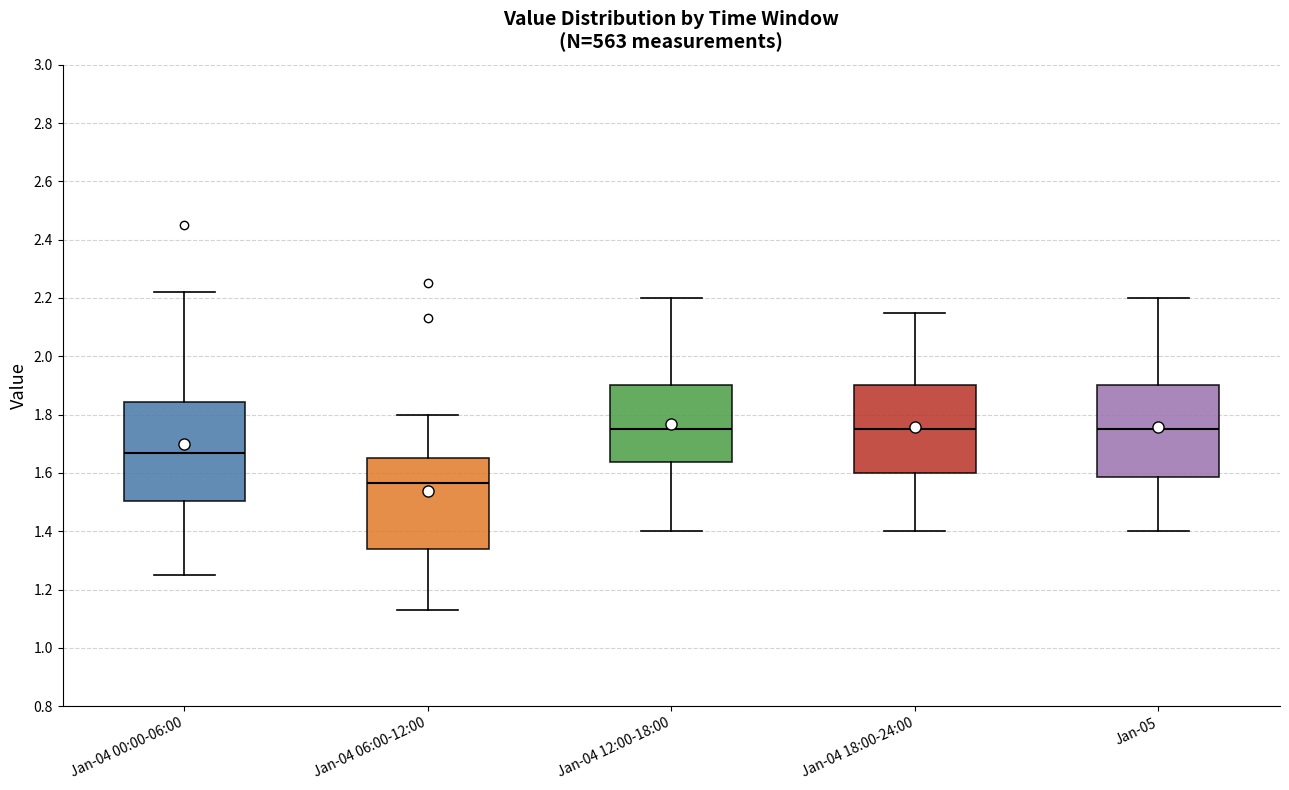

Reading left to right, transcribe this box plot: for each box, give where its median line is, the range the box spans, and where its two whiskers end, as read against the y-axis. The values are not printed on the chart, so give them approximately, as read against the axis.

Jan-04 00:00-06:00: median 1.68, box 1.50 to 1.84, whiskers 1.26 to 2.22
Jan-04 06:00-12:00: median 1.56, box 1.34 to 1.66, whiskers 1.14 to 1.80
Jan-04 12:00-18:00: median 1.76, box 1.64 to 1.90, whiskers 1.40 to 2.20
Jan-04 18:00-24:00: median 1.76, box 1.60 to 1.90, whiskers 1.40 to 2.16
Jan-05: median 1.76, box 1.58 to 1.90, whiskers 1.40 to 2.20